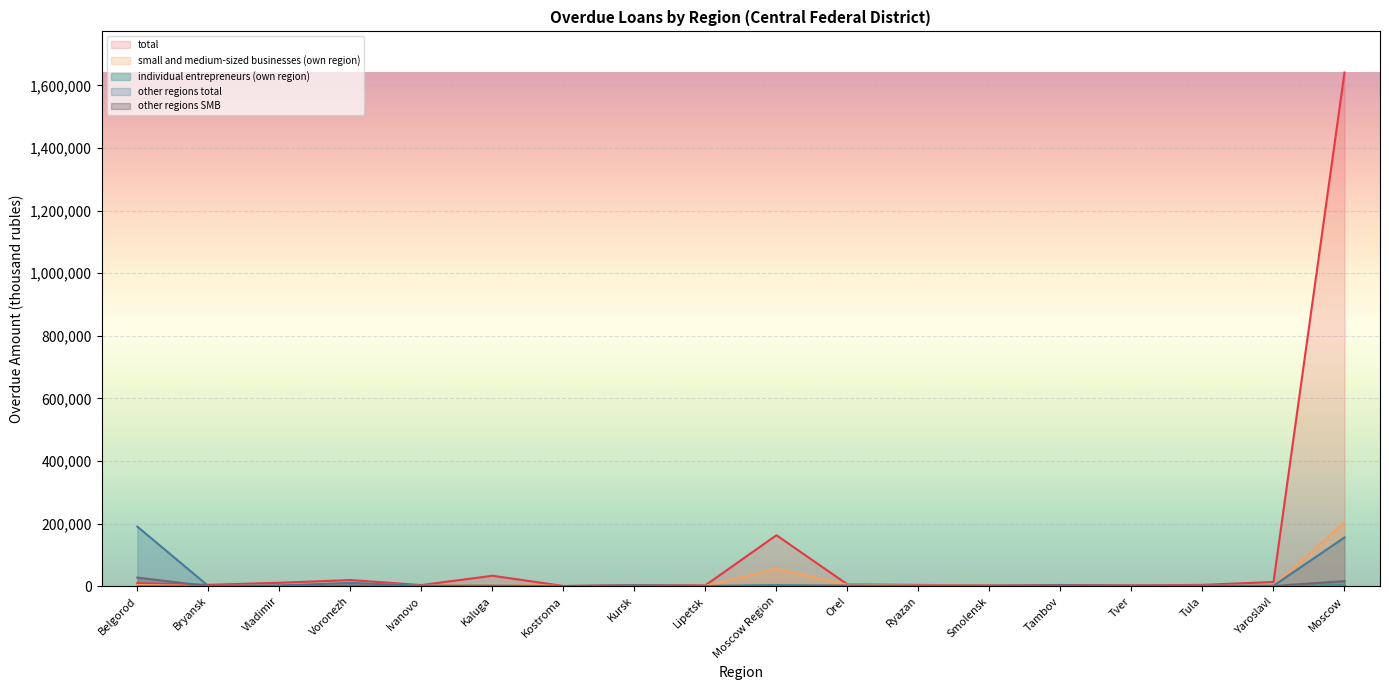

How many data points in other regions total are above 1541?

8